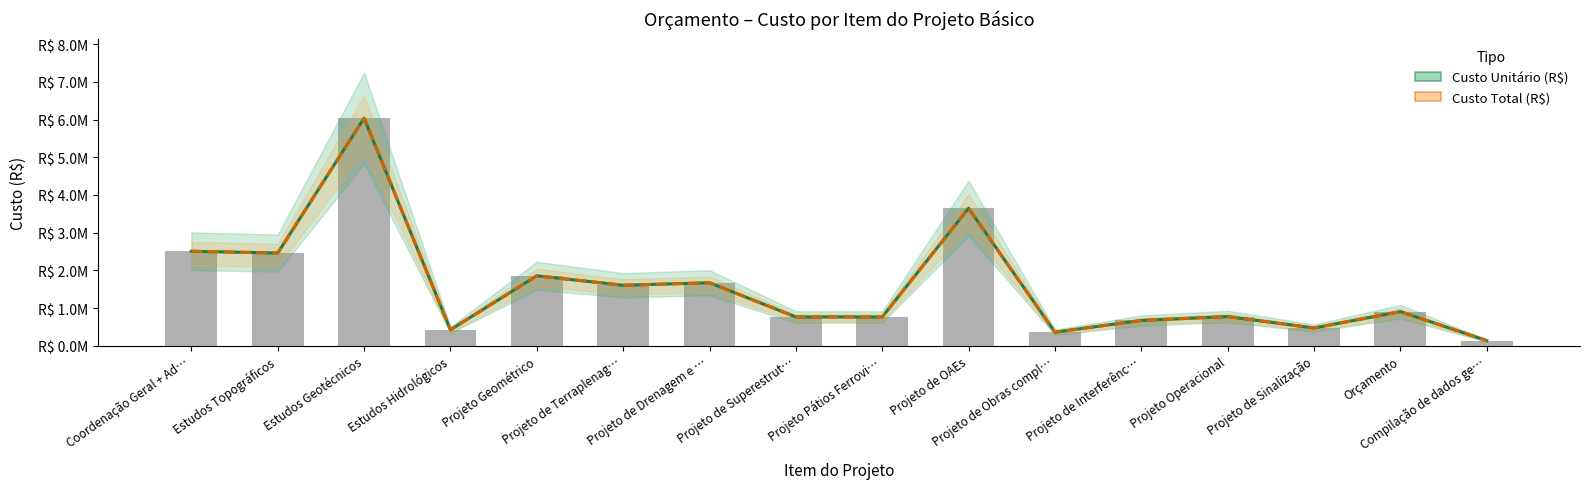

Which label corresponds to the largest value in the chart?

Estudos Geotécnicos